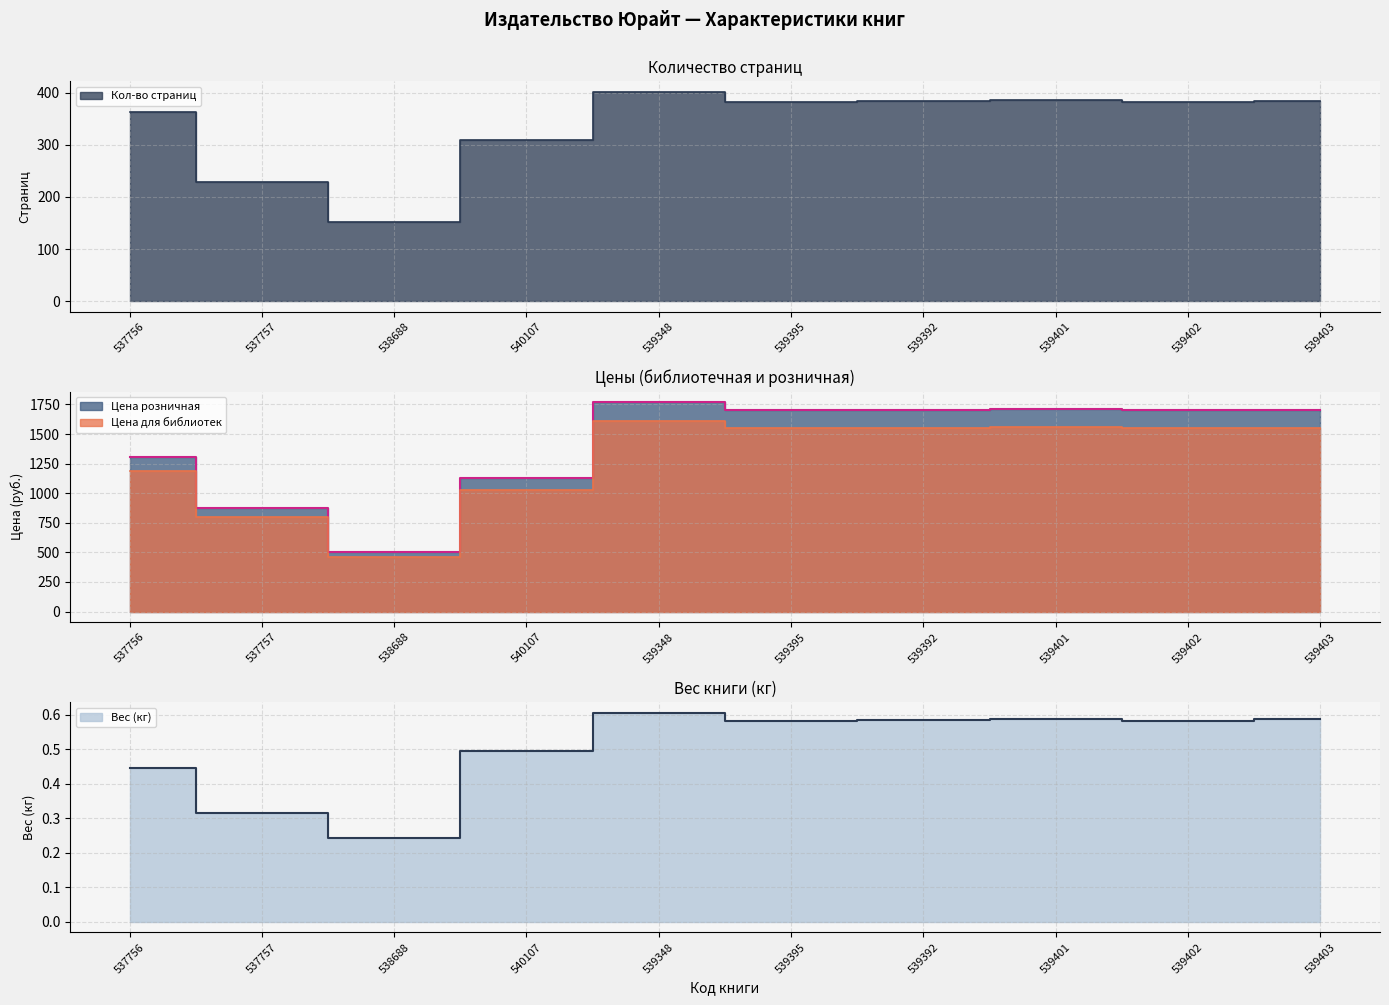

In Кол-во страниц, how many points are higher than both neighbors (excluding endpoints)?

2